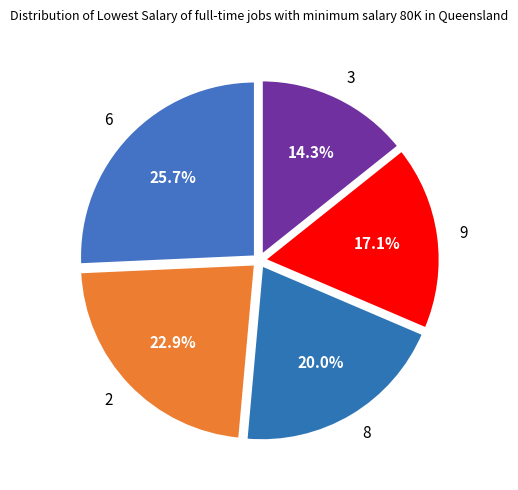

What is the largest slice in the pie chart?

6